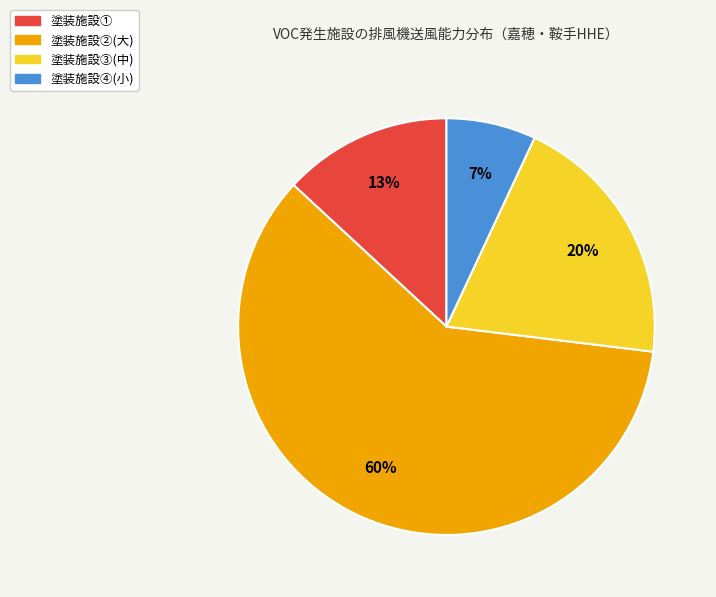

What is the largest slice in the pie chart?

塗装施設②(大)